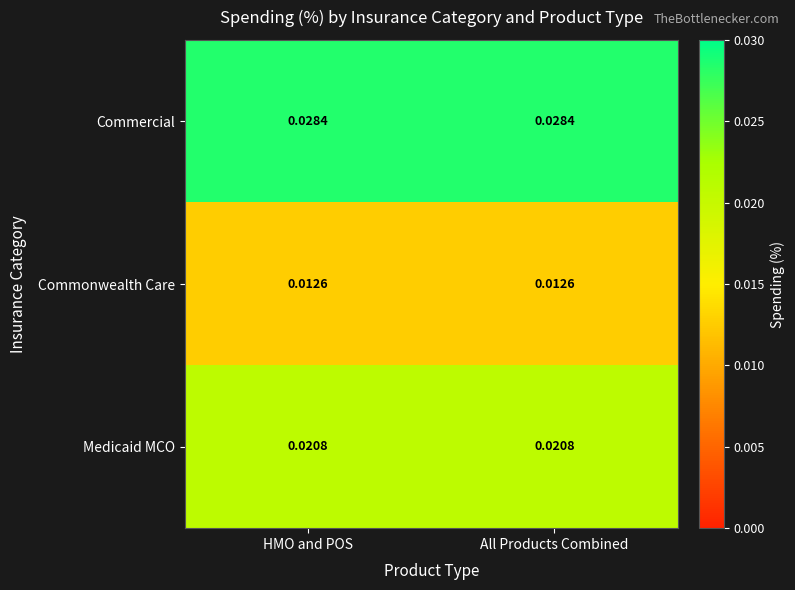

Which series has the largest total across all categories?

Commercial